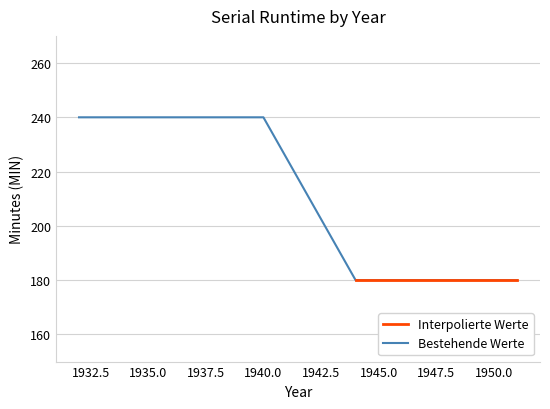

What is the greatest value displayed?

240